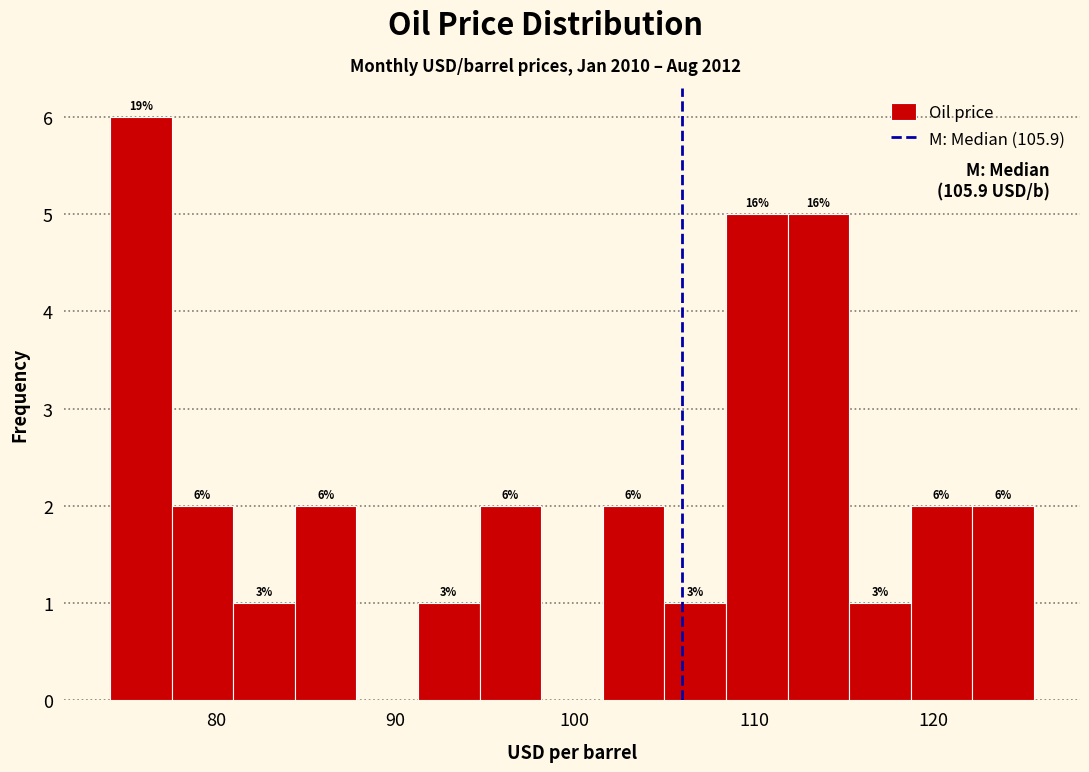

Read against the x-axis, roughly where is the centre of the tallest bar?

76